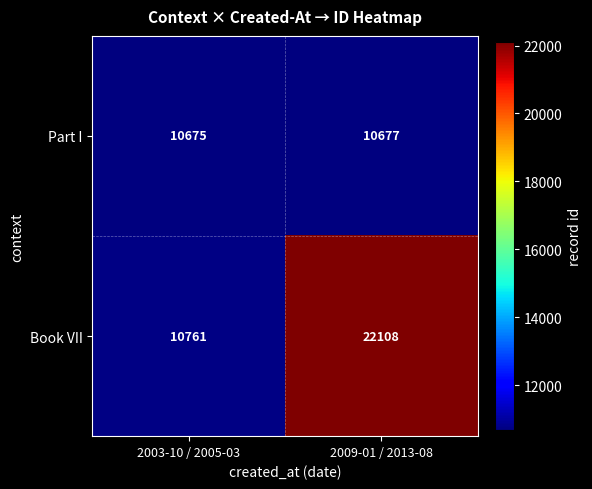

Which series has the widest spread of values?

Book VII